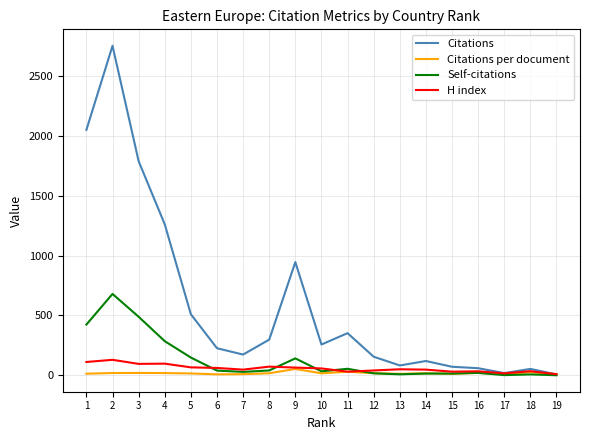

What is the greatest value displayed?

2755.0